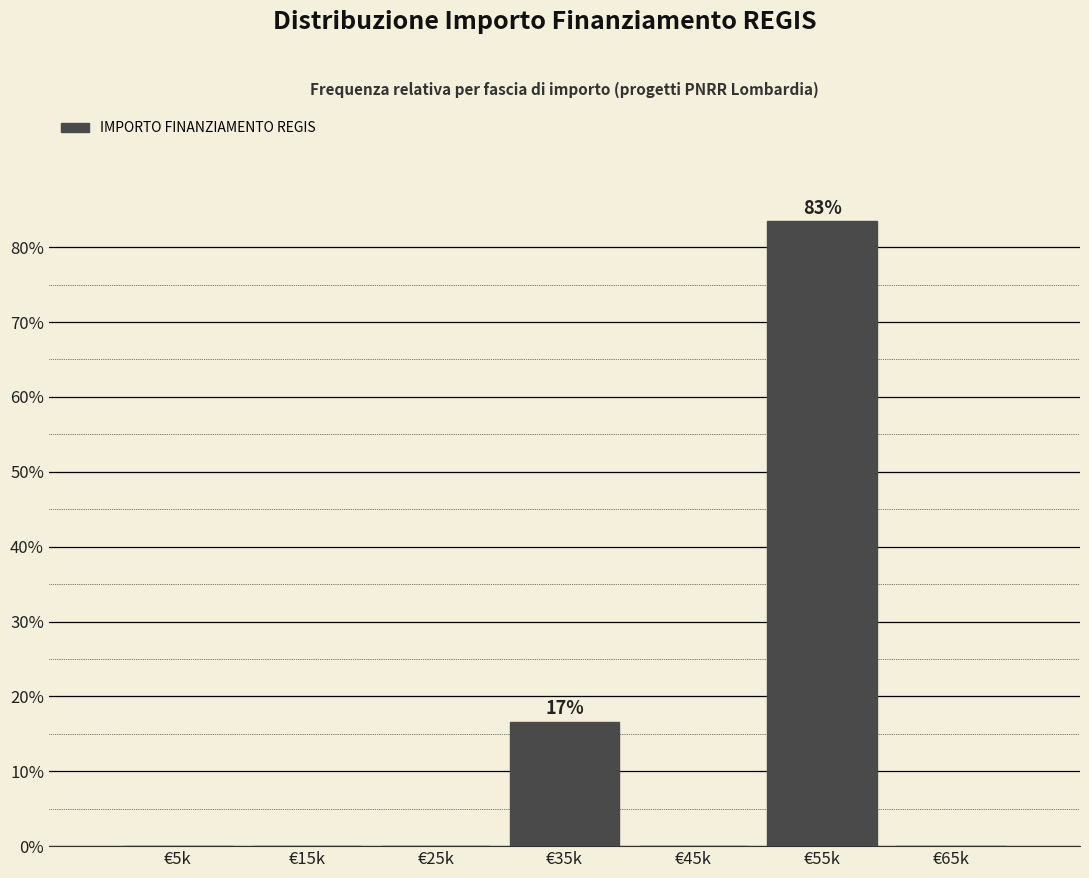

Reading left to right, extract all data points from this chart.

€5k=0.0	€15k=0.0	€25k=0.0	€35k=16.6	€45k=0.0	€55k=83.4	€65k=0.0